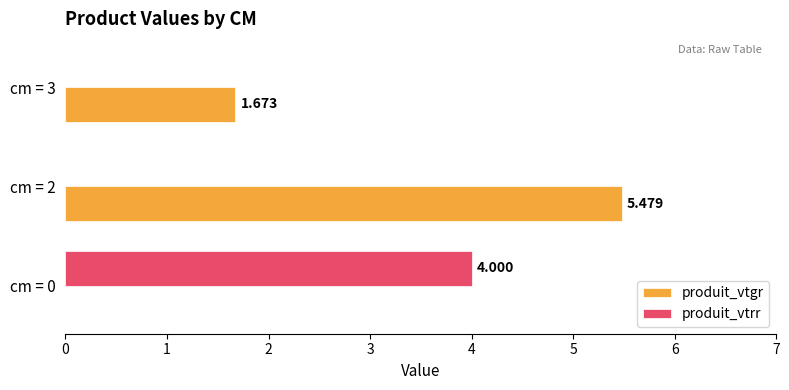

Which series has the largest total across all categories?

produit_vtgr